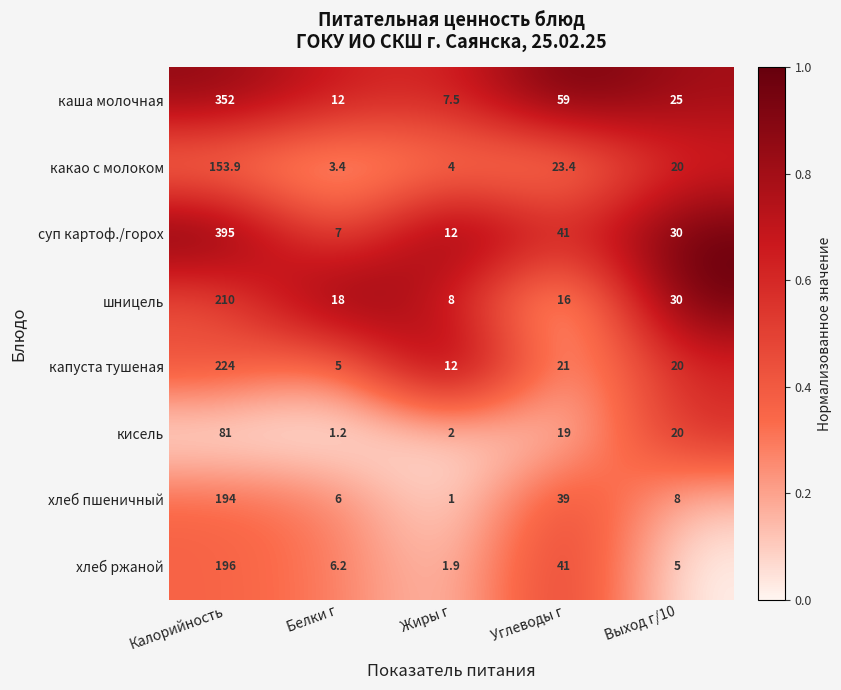

List the series in order of their peak value, highest first.

суп картоф./горох, каша молочная, капуста тушеная, шницель, хлеб ржаной, хлеб пшеничный, какао с молоком, кисель